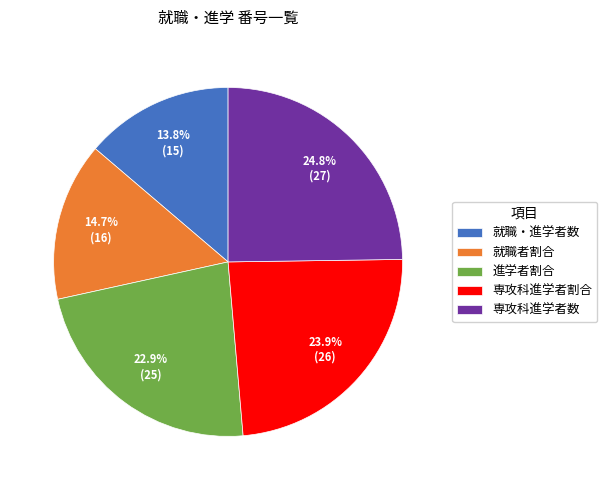

Combined, do 就職・進学者数 and 専攻科進学者数 account for over 50%?

No